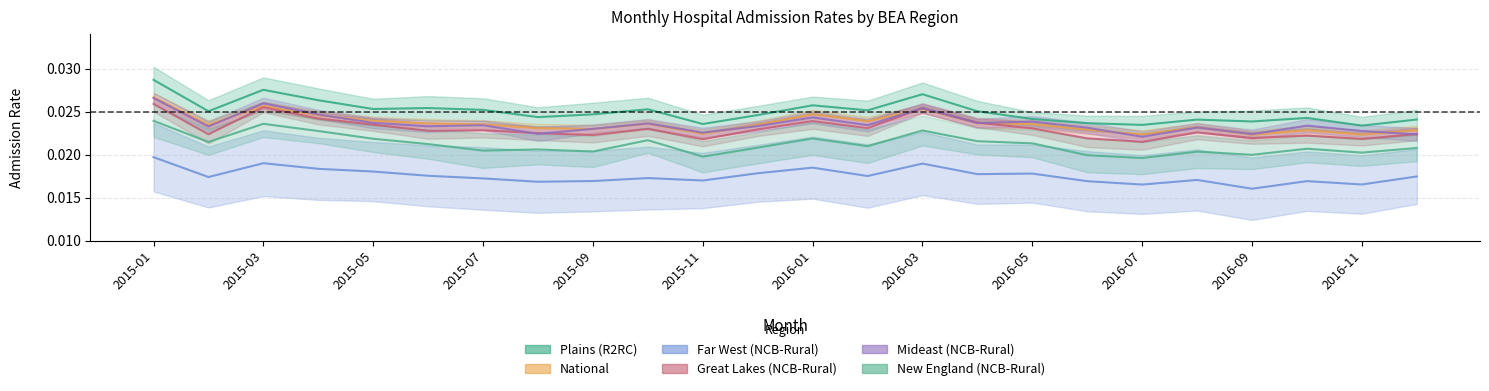

Is it true that New England (NCB-Rural) equals 0.0 at 2016-11?

False